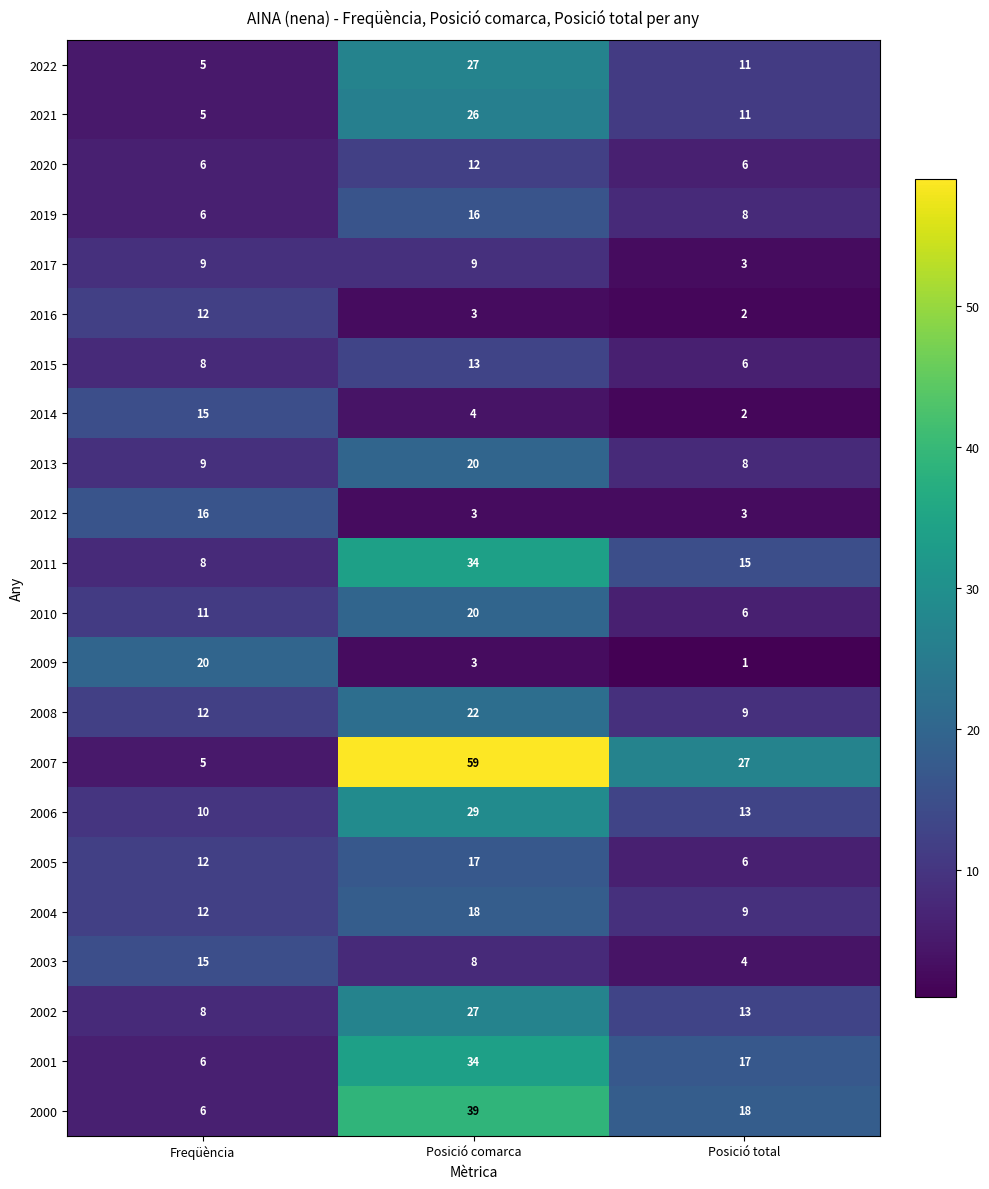

How many distinct data groups are displayed?

22